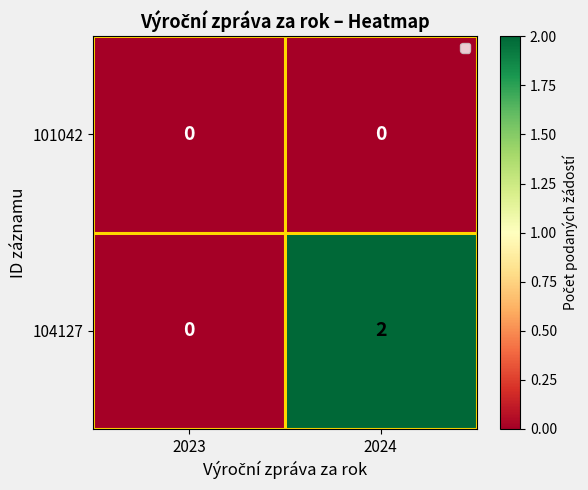

At which label does 104127 reach its minimum?

2023